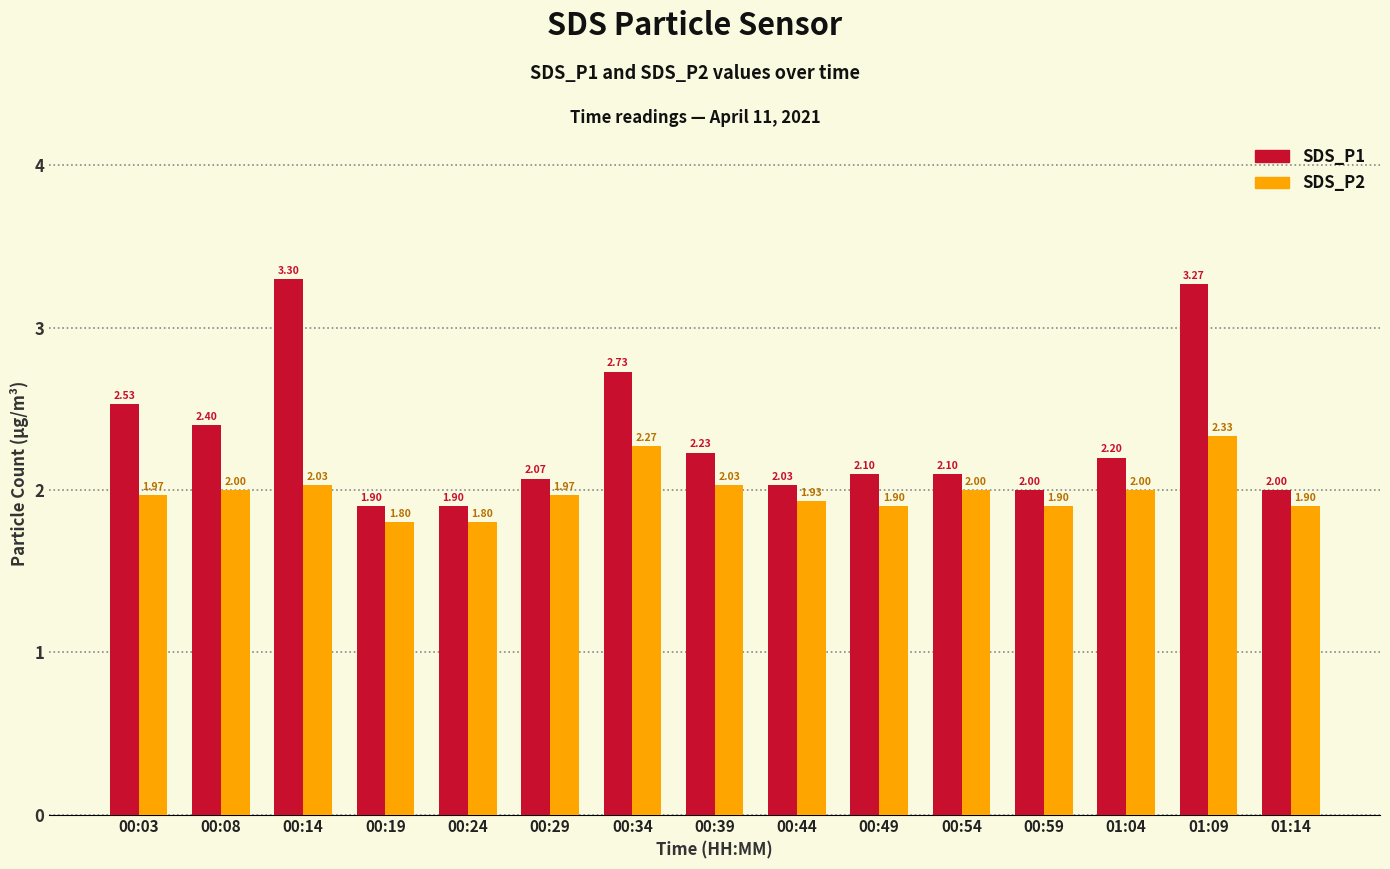

Rank the series by their average value, from lowest to highest.

SDS_P2, SDS_P1